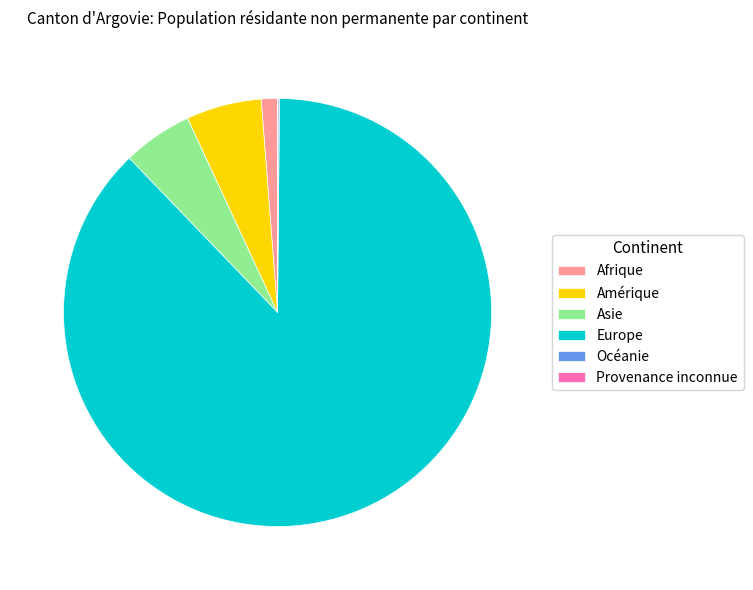

Do Afrique and Amérique together represent more than half of the pie?

No